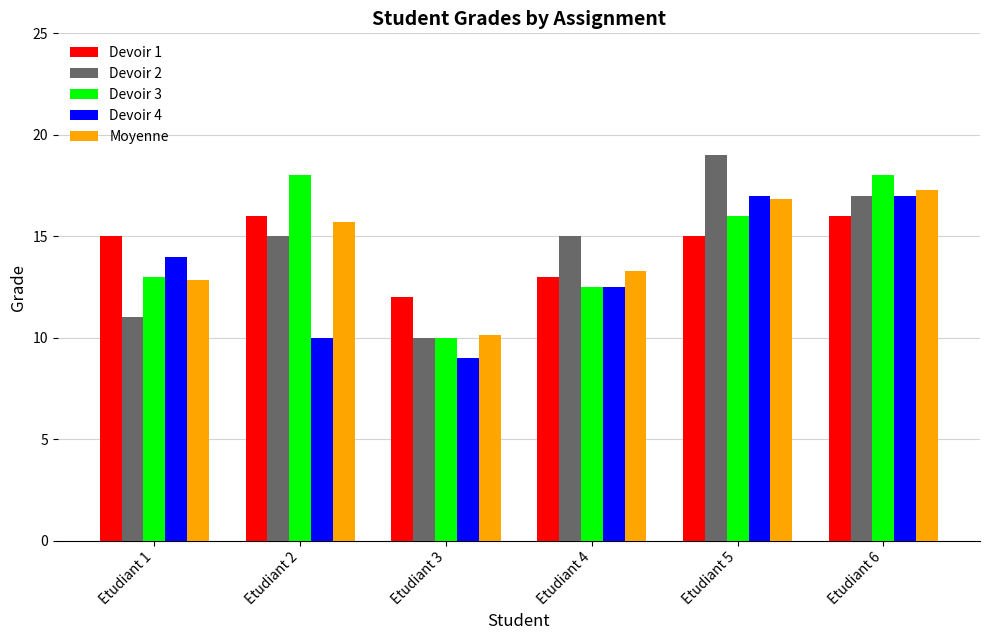

What is the minimum value for Devoir 3?

10.0